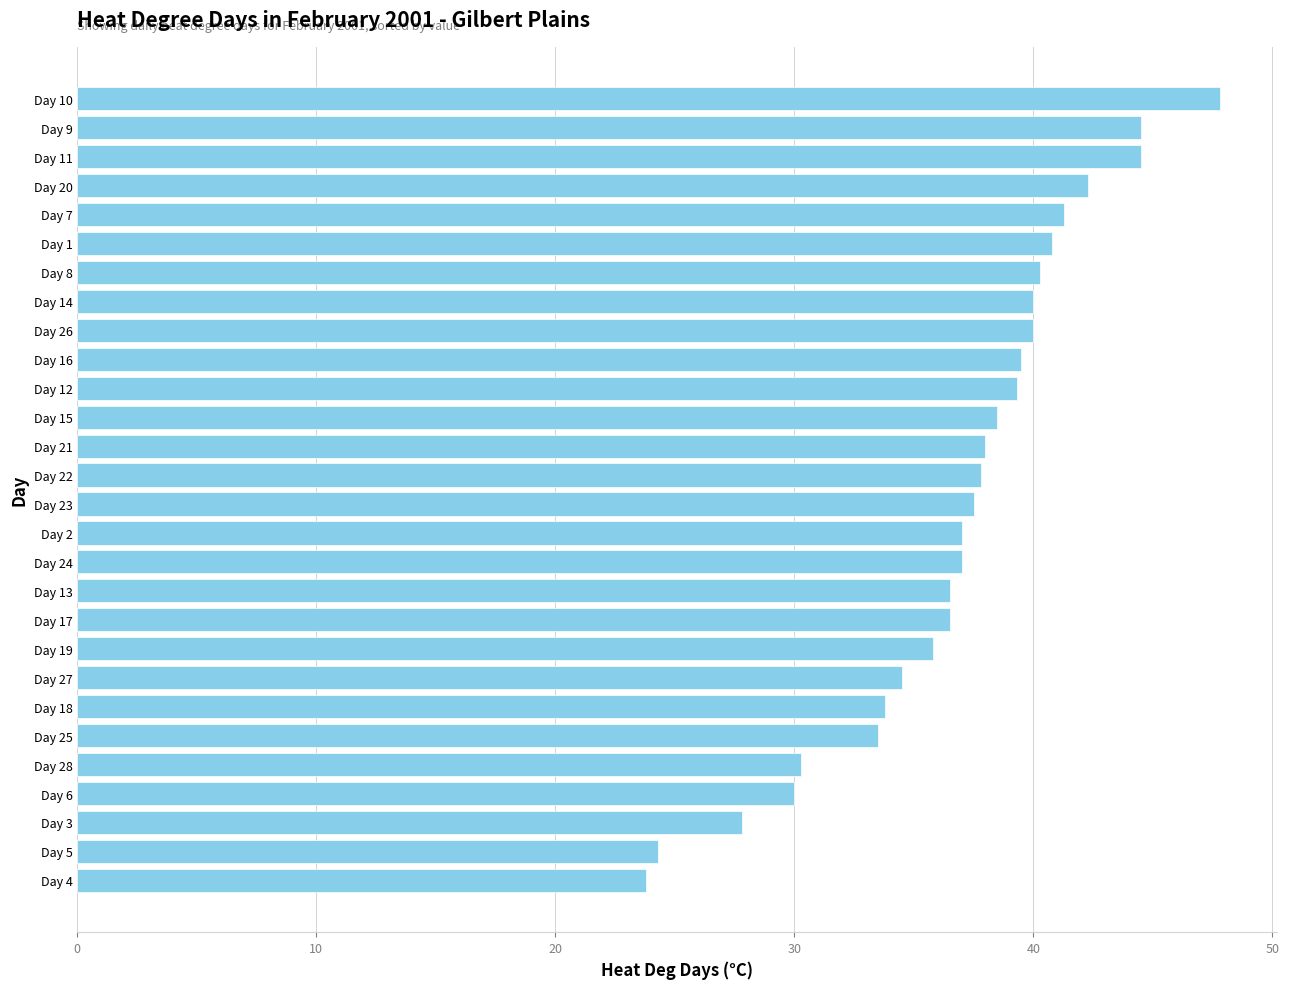

What is the label of the 16th bar from the top?

Day 2